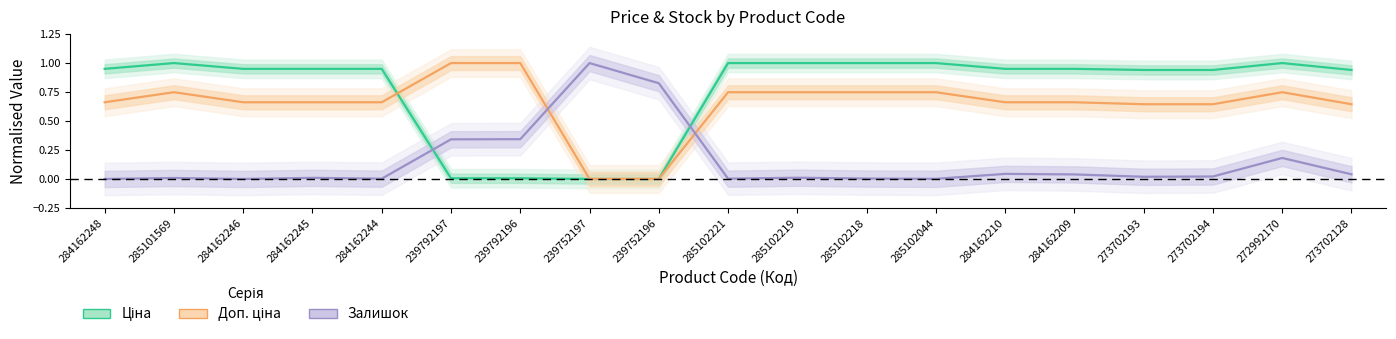

Does the chart display data point markers on the line(s)?

No